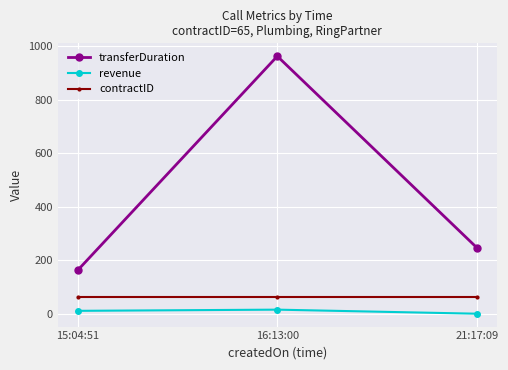

Is the value of revenue at 15:04:51 greater than the value of transferDuration at 21:17:09?

No